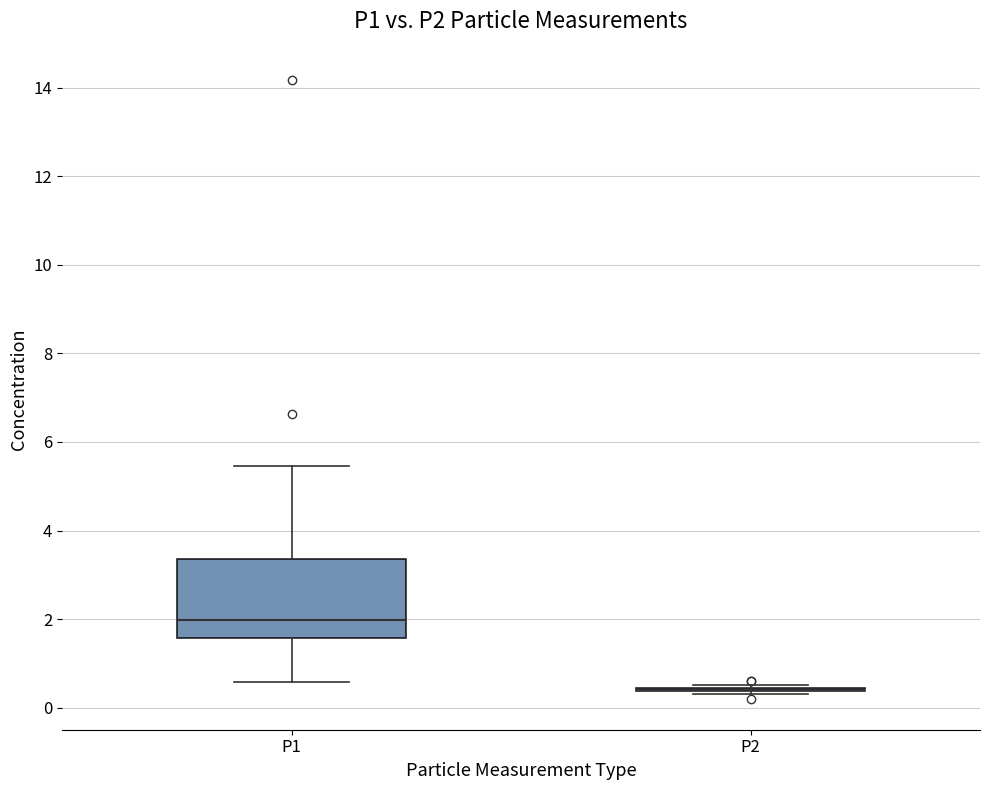

Reading left to right, read every box against the y-axis: the position of its median line, the range the box covers, and the ends of its whiskers. The values are not printed on the chart, so give them approximately, as read against the axis.

P1: median 2.0, box 1.6 to 3.4, whiskers 0.6 to 5.4
P2: box collapsed to a line at 0.4, whiskers 0.4 to 0.6